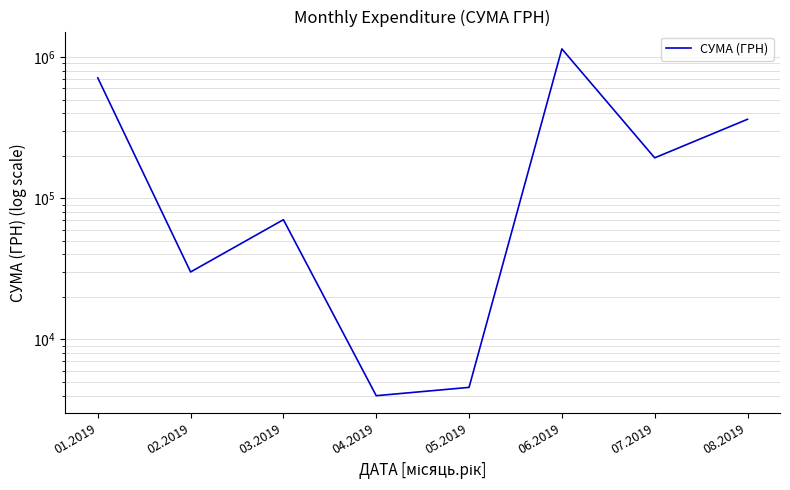

The value at 05.2019 is 4581.1. True or false?

True